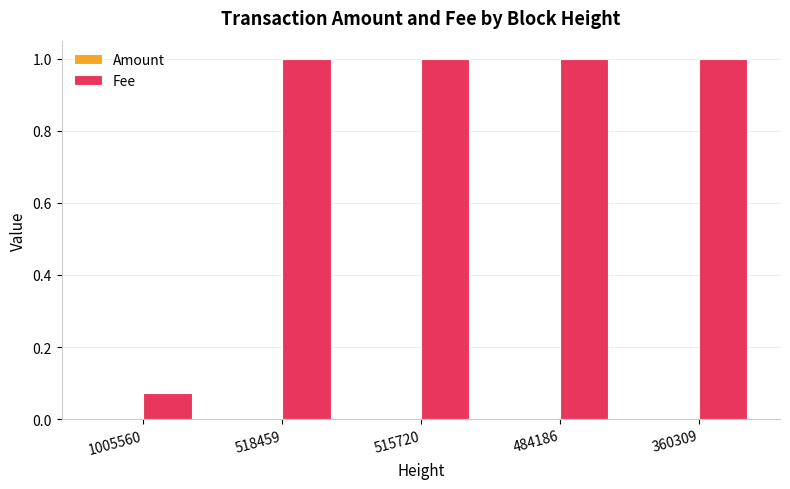

What is the greatest value displayed?

1.0